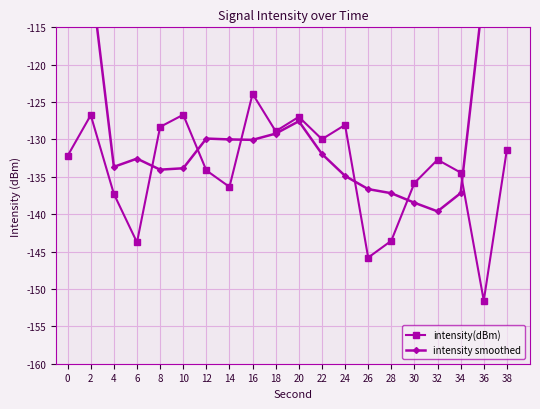

What is the difference between the second highest and second lowest values in the intensity(dBm) series?

19.1